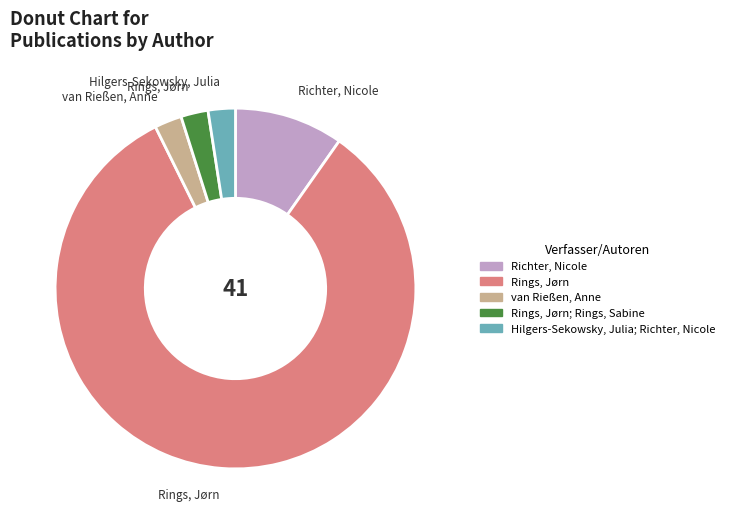

What is the ratio of the value at Rings, Jørn to the value at van Rießen, Anne?

34.0